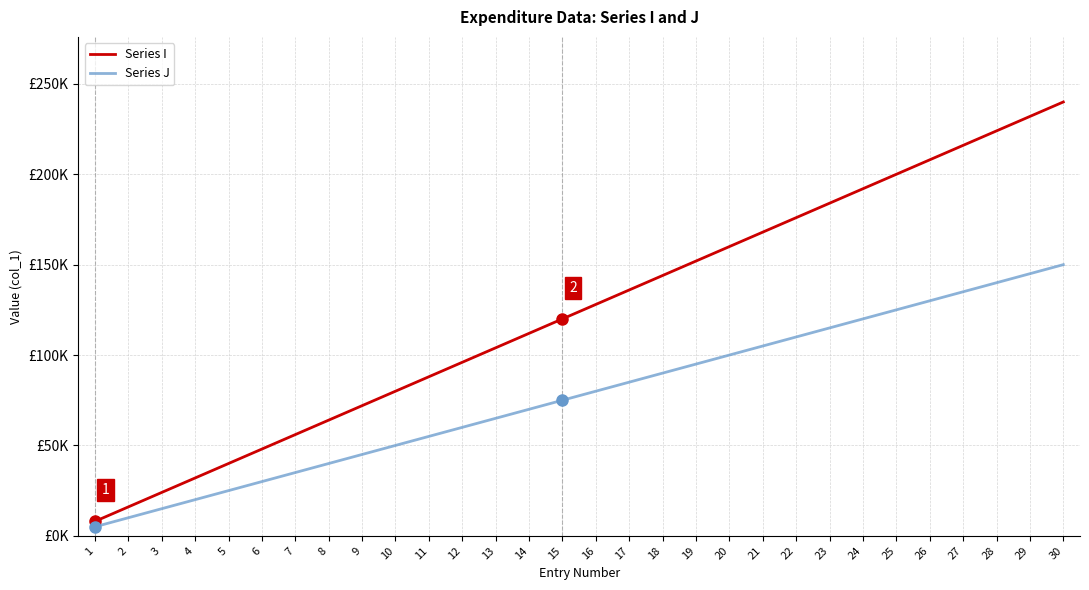

Does the chart display data point markers on the line(s)?

No